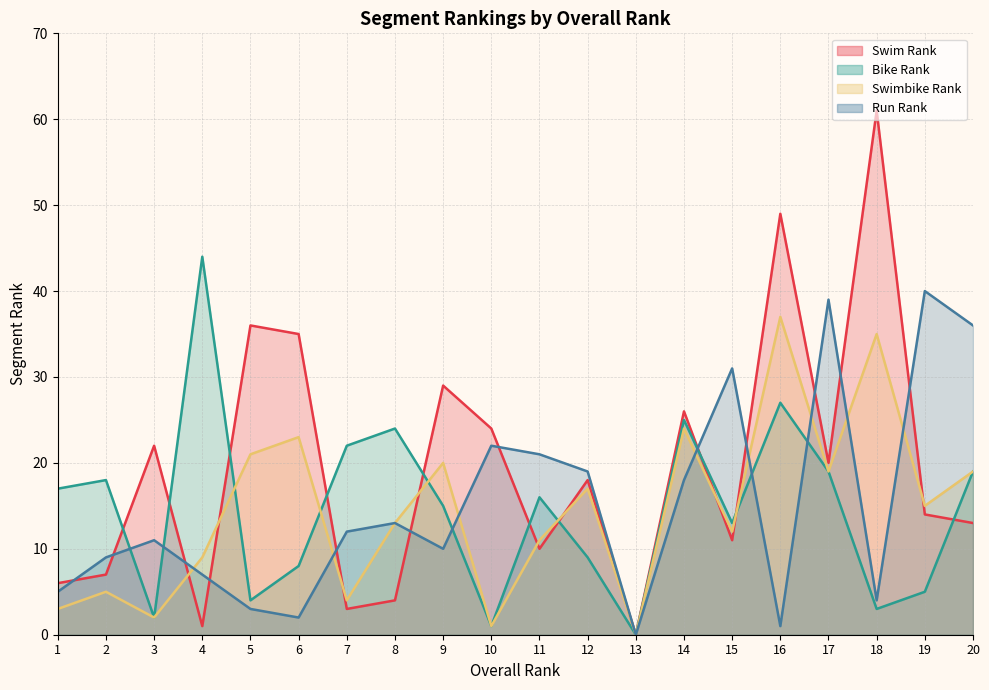

In Swim Rank, how many points are lower than both neighbors (excluding endpoints)?

6